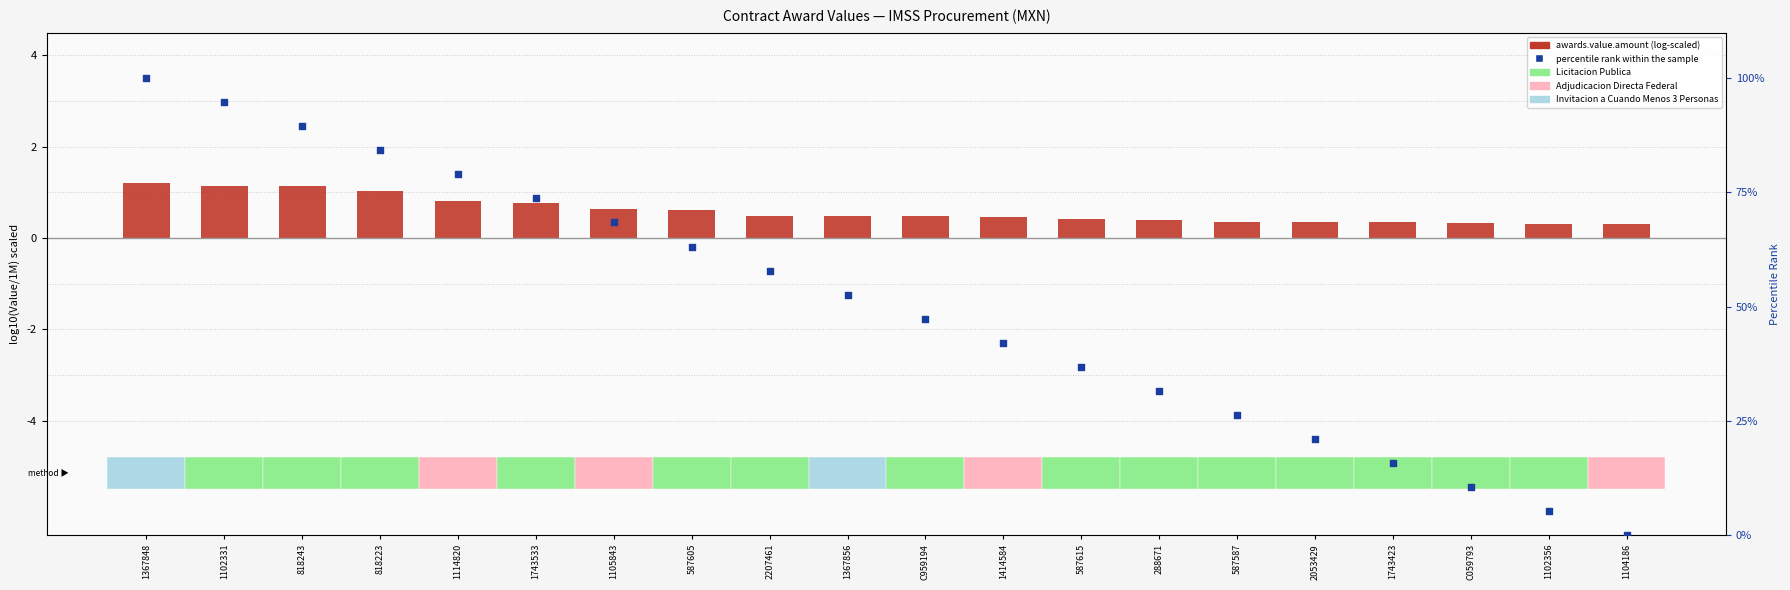

Which series has the largest total across all categories?

percentile rank within the sample